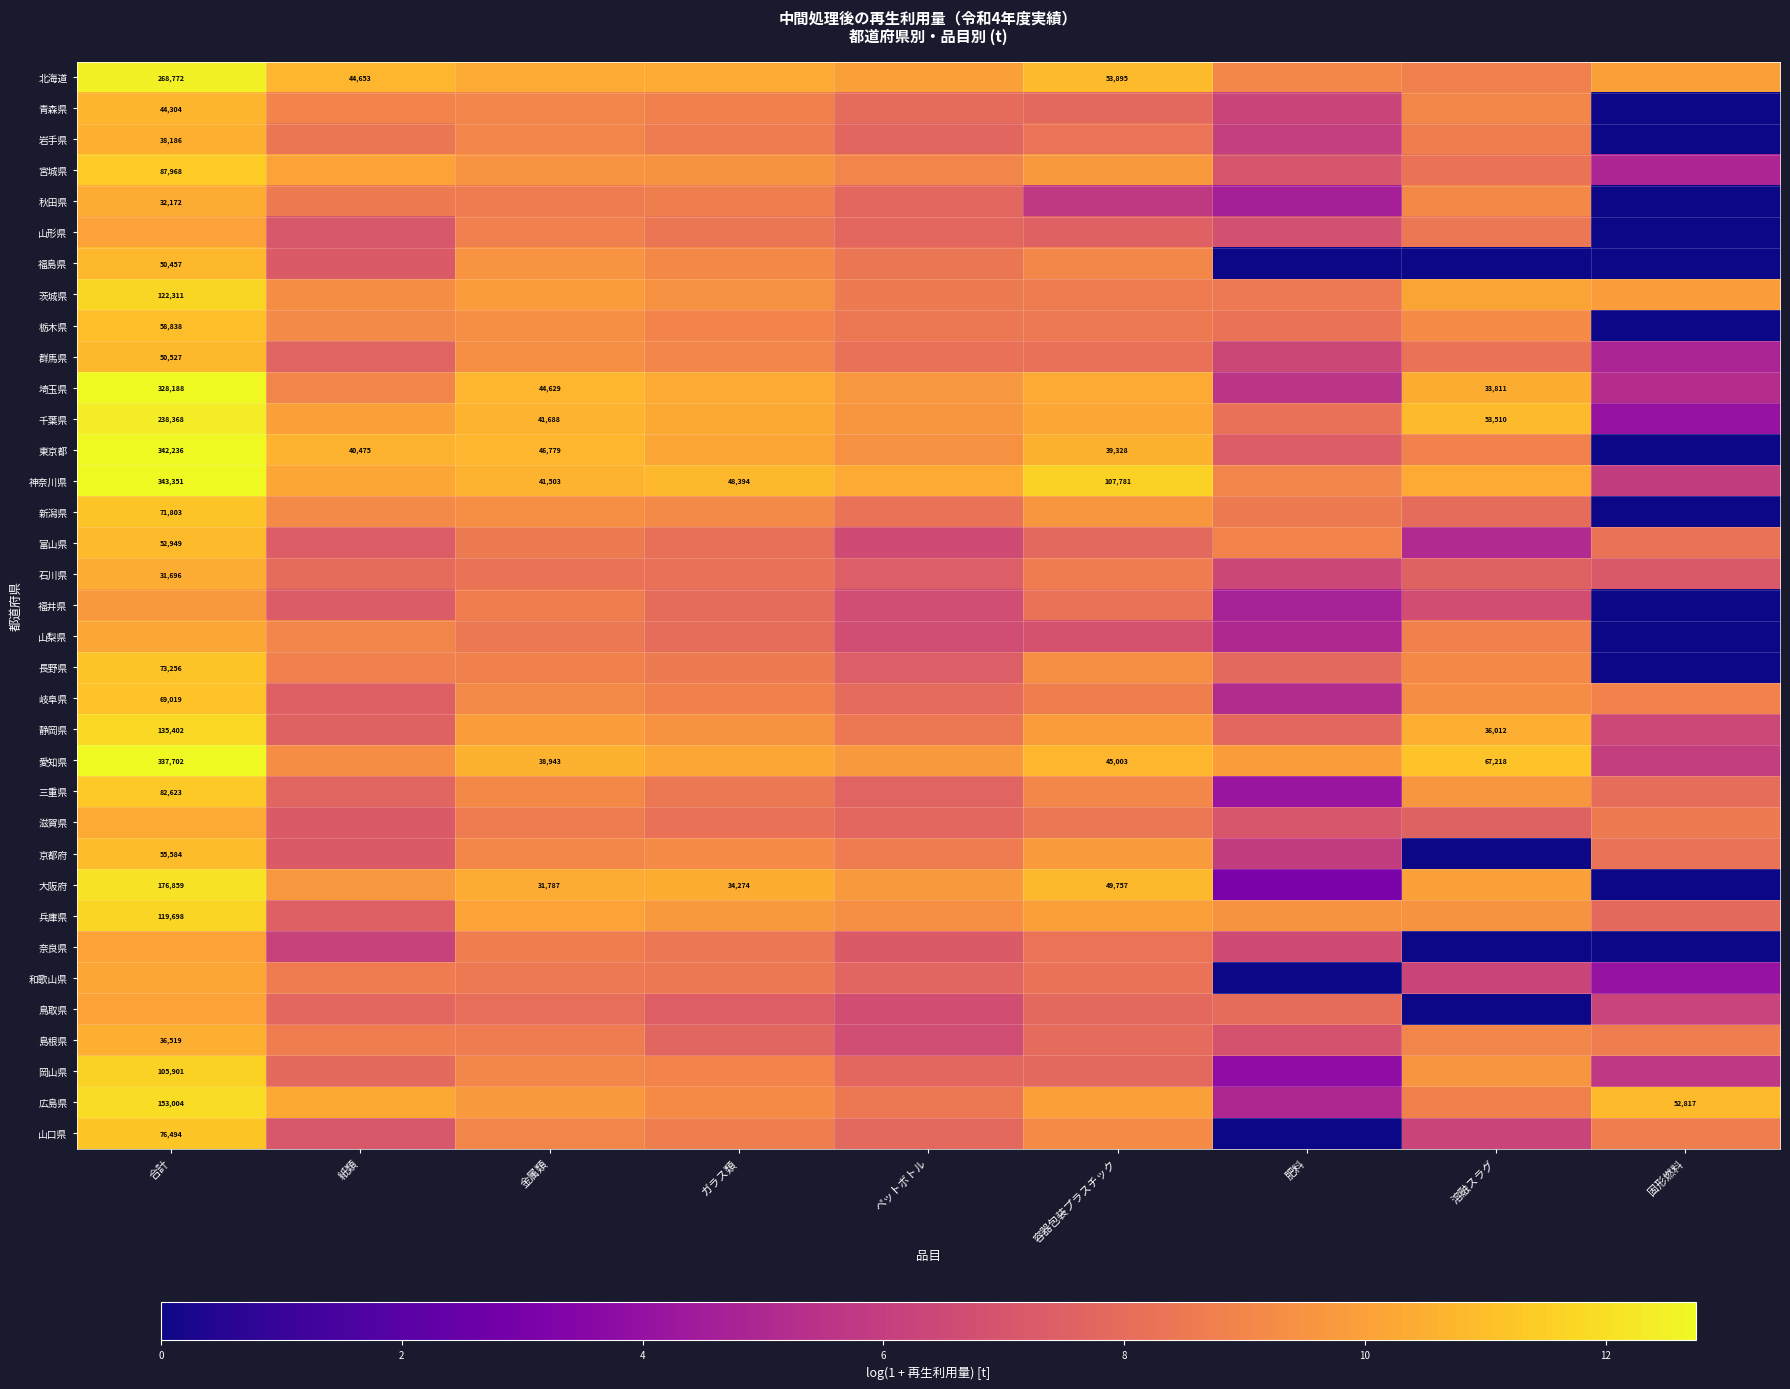

Is it true that 福島県 equals 0.0 at 肥料?

True